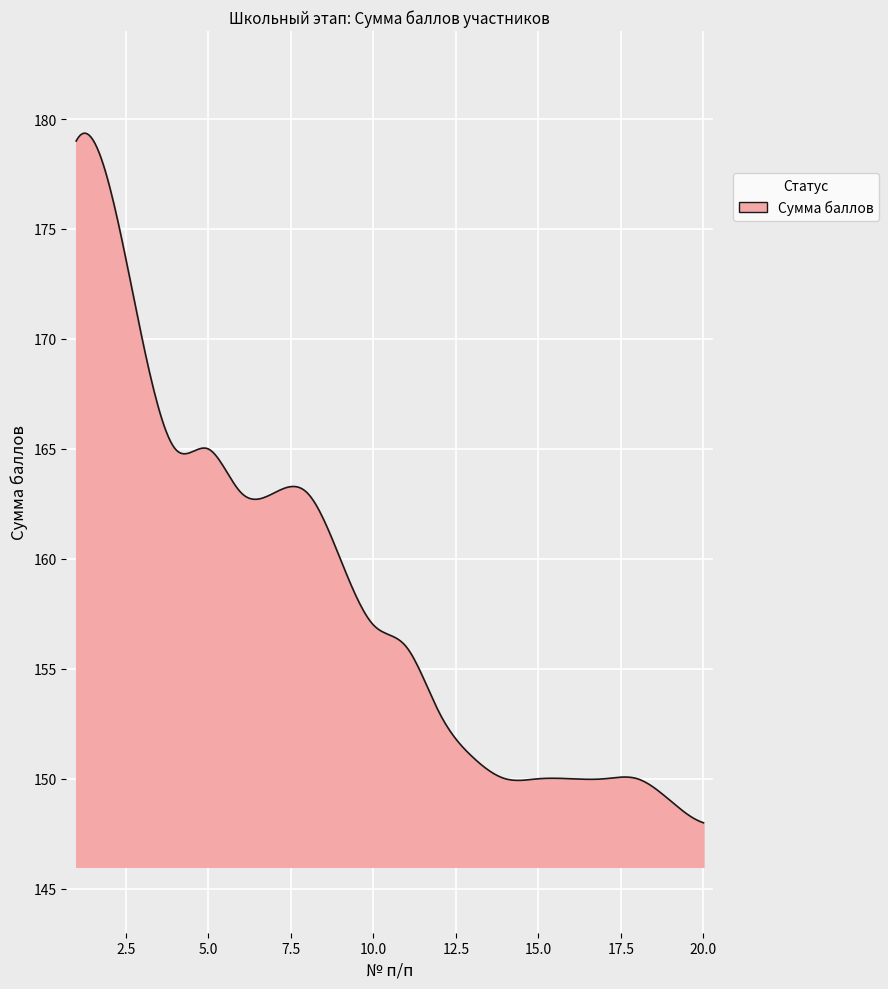

What is the maximum value shown in the chart?

179.4